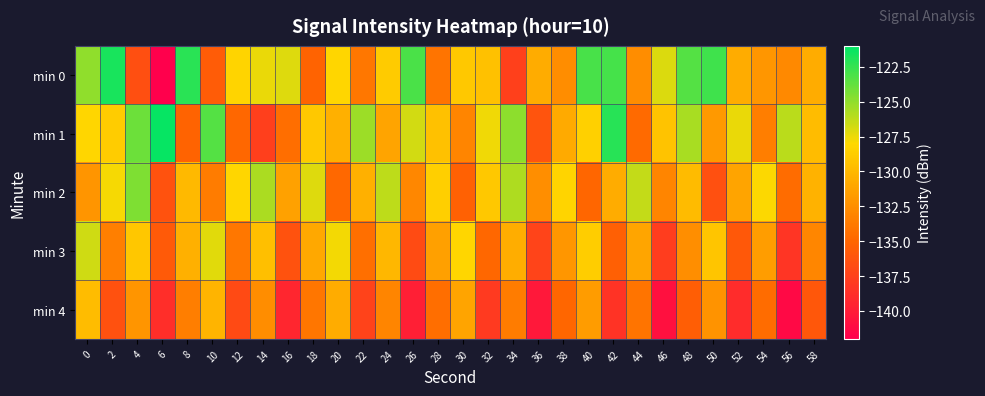

Which series changed the most between 10 and 42?

min 0